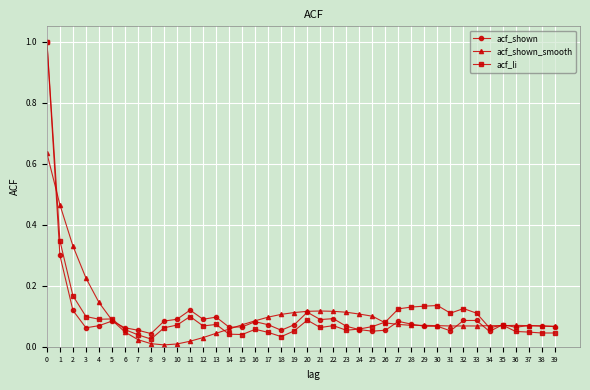

What are all the series names shown in the legend?

acf_shown, acf_shown_smooth, acf_li